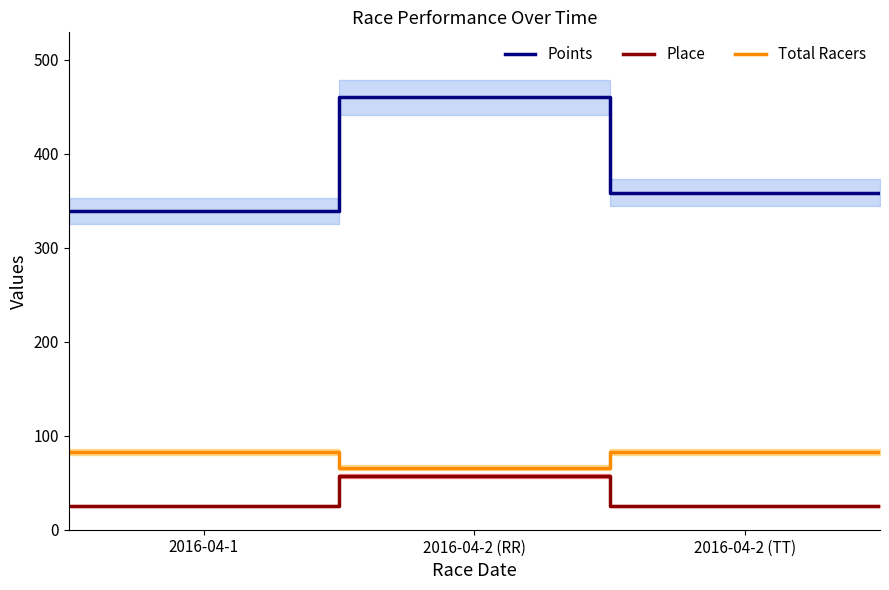

What position from the left is 2016-04-2 (TT)?

3